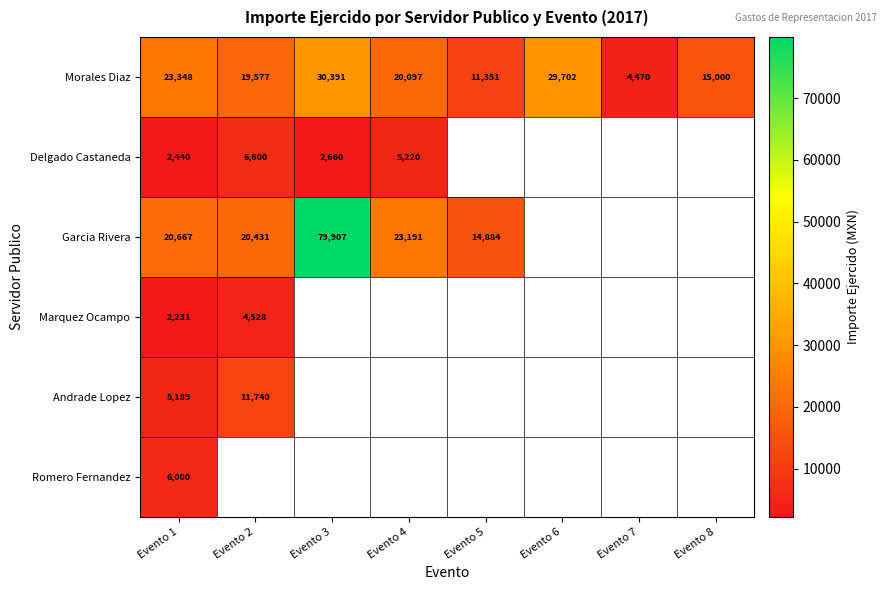

Between Evento 1 and Evento 6, which is larger?

Evento 6